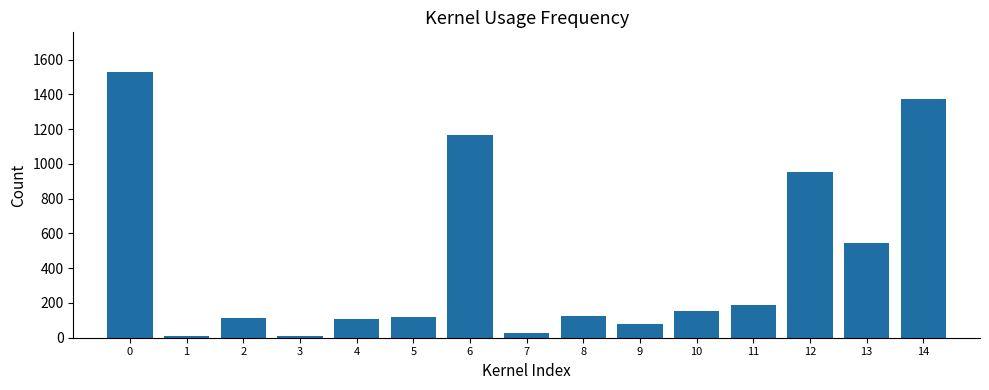

Is it true that the value at 11 is 306?

False